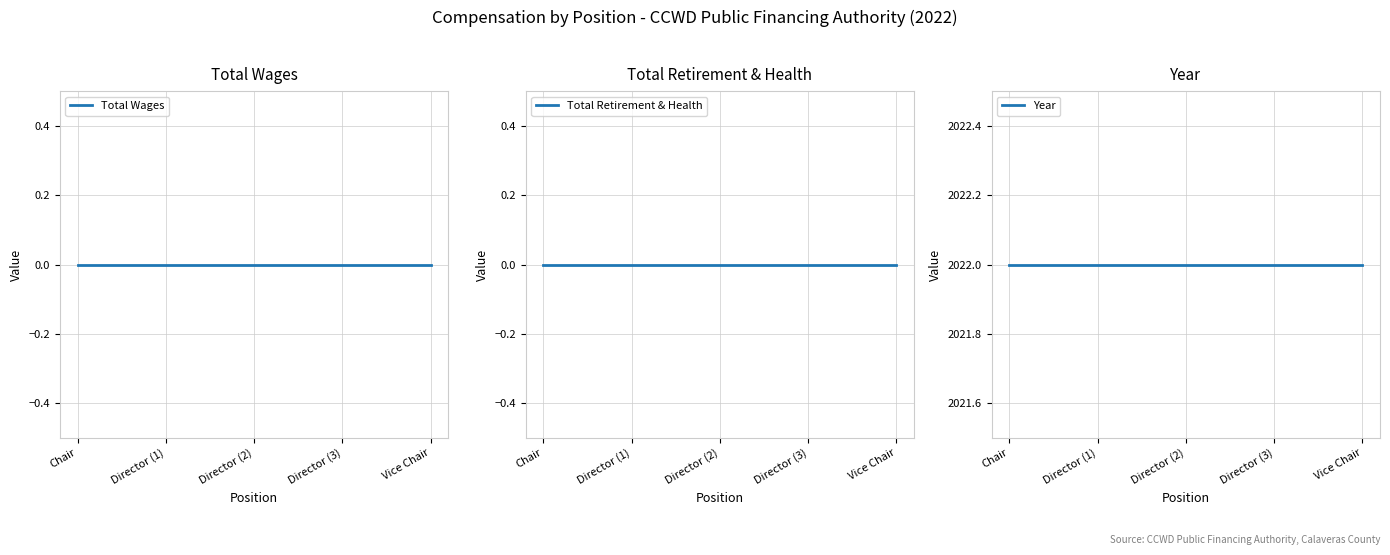

Which series changed the most between Director (1) and Director (3)?

Total Wages